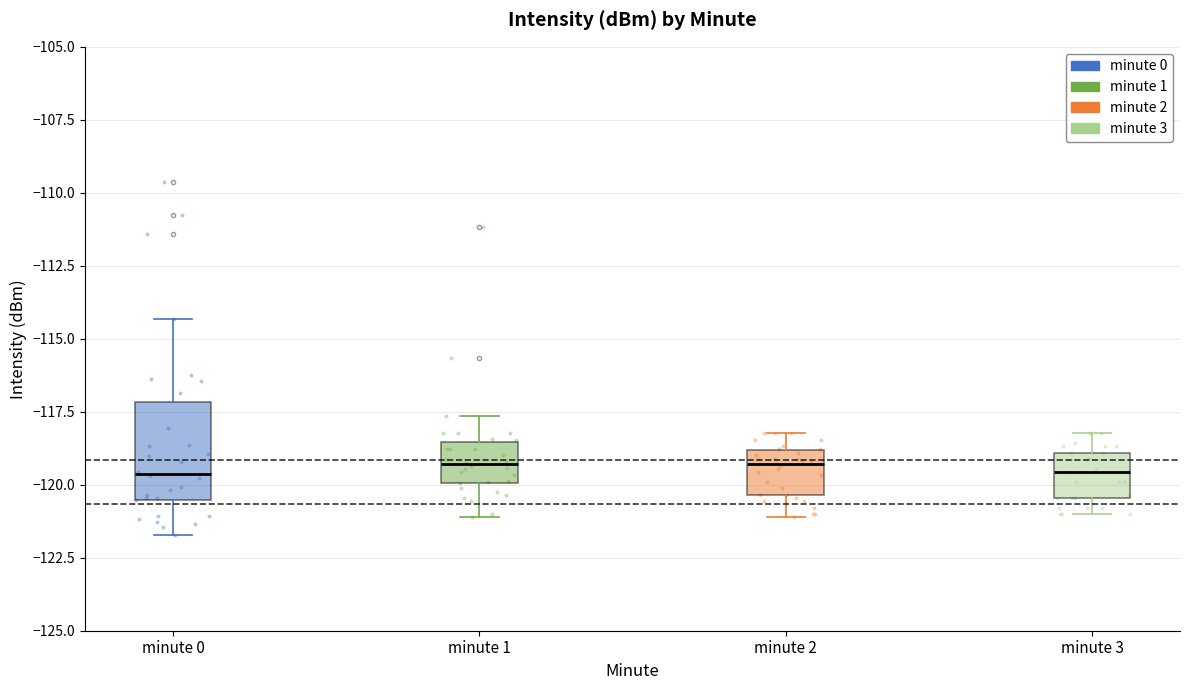

Reading left to right, transcribe this box plot: for each box, give where its median line is, the range the box spans, and where its two whiskers end, as read against the y-axis. The values are not printed on the chart, so give them approximately, as read against the axis.

minute 0: median -119.5, box -120.5 to -117.0, whiskers -121.5 to -114.5
minute 1: median -119.5, box -120.0 to -118.5, whiskers -121.0 to -117.5
minute 2: median -119.5, box -120.5 to -119.0, whiskers -121.0 to -118.0
minute 3: median -119.5, box -120.5 to -119.0, whiskers -121.0 to -118.0